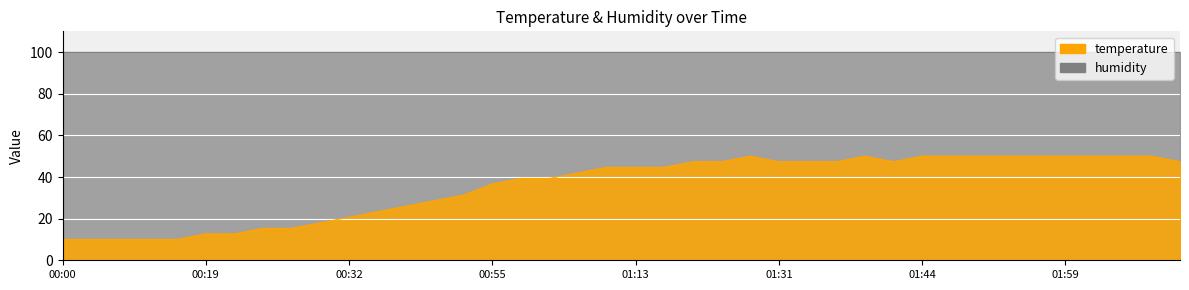

What is the label of the 26th point from the right?

00:46